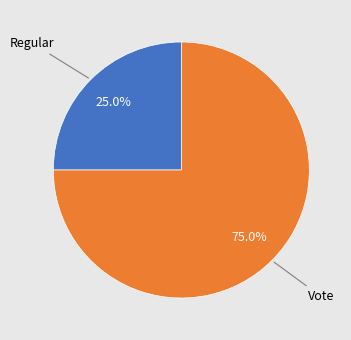

How many slices are in this pie chart?

2